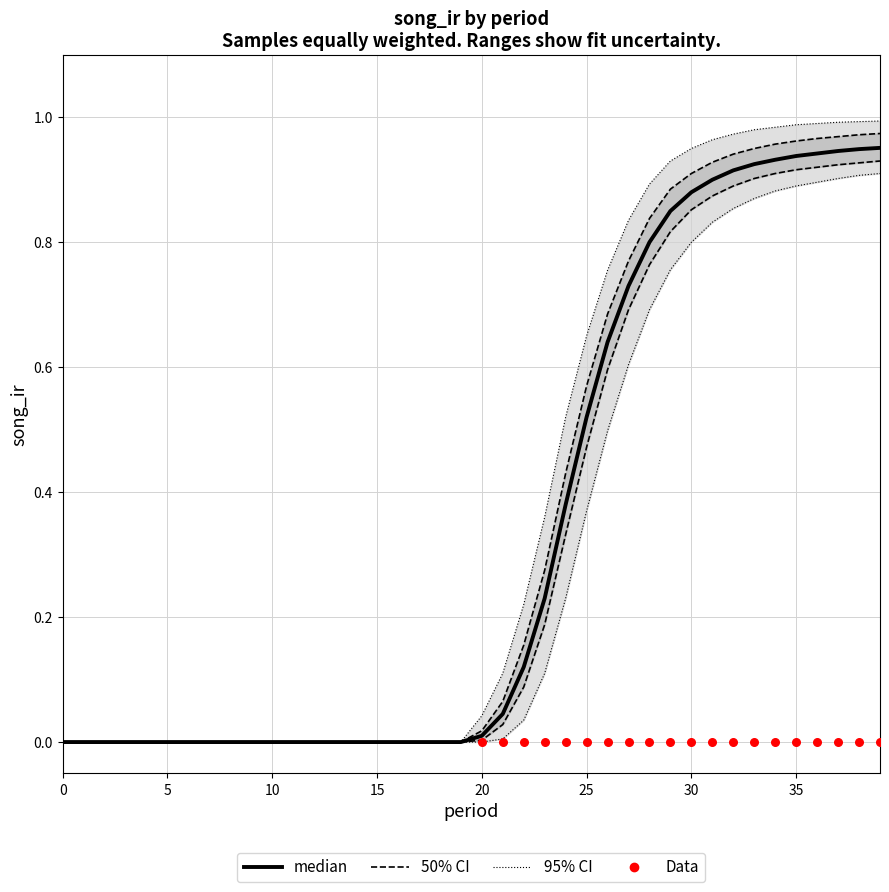

Which series contains the lowest Y value?

median